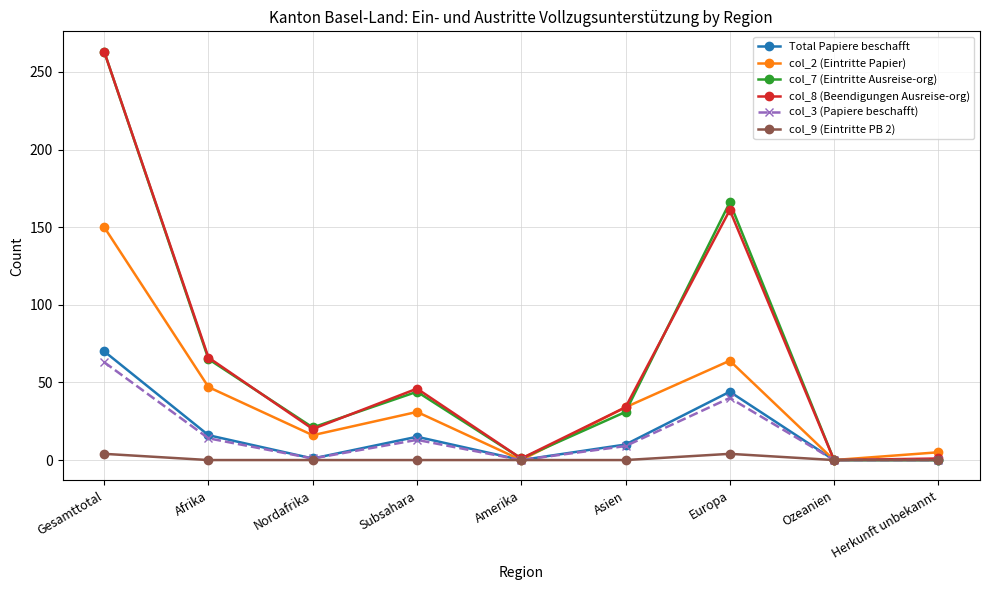

What is the label of the 3rd point from the right?

Europa